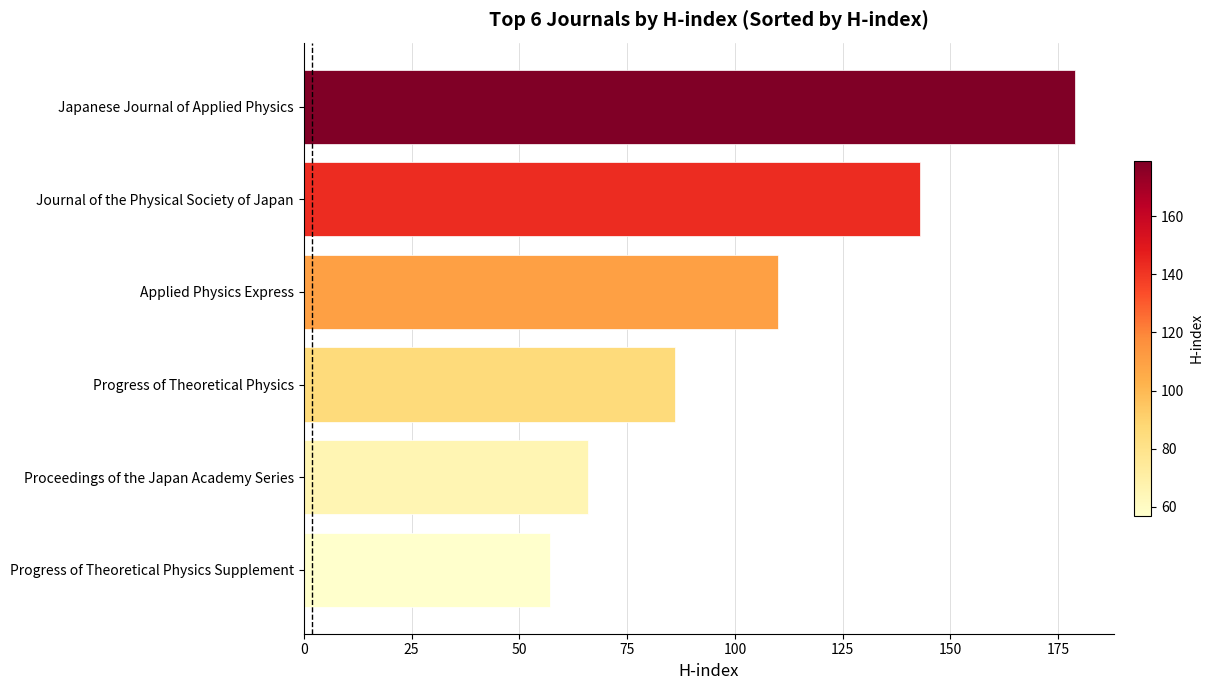

Is it true that the value at Applied Physics Express is 185?

False